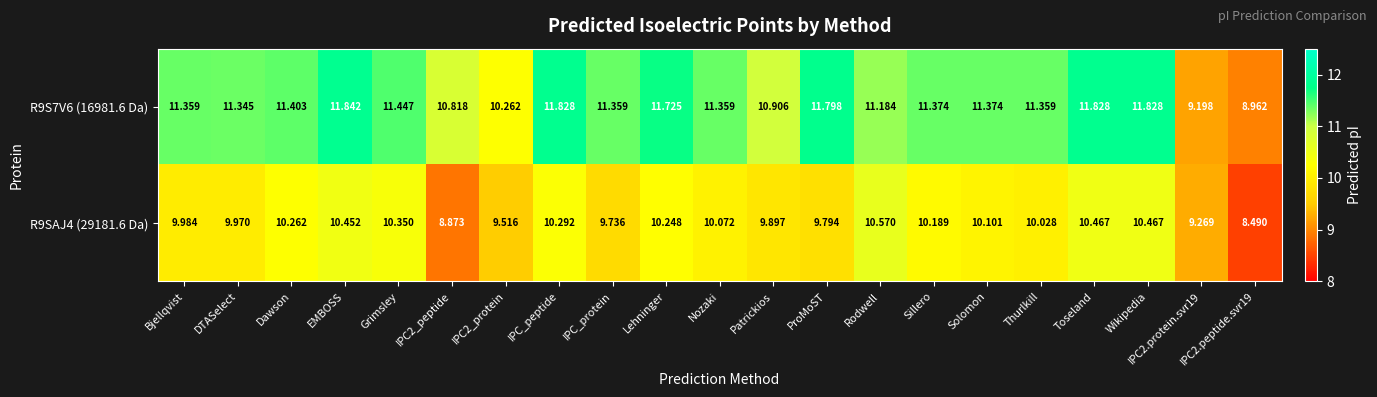

Is the value of R9S7V6 (16981.6 Da) at IPC2_protein greater than the value of R9SAJ4 (29181.6 Da) at ProMoST?

Yes